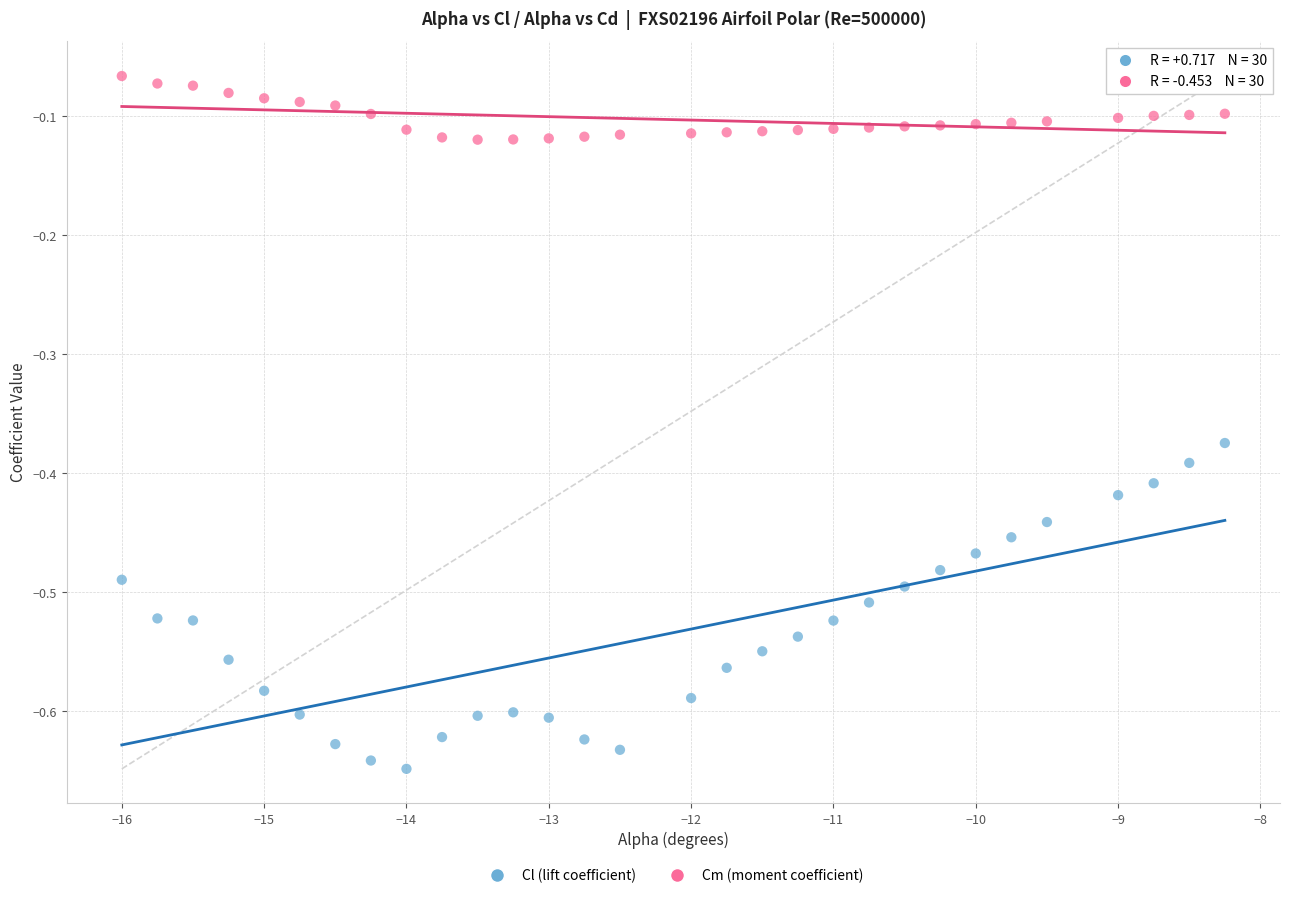

Across all data points, what is the range of Y values (max minus min)?

0.6